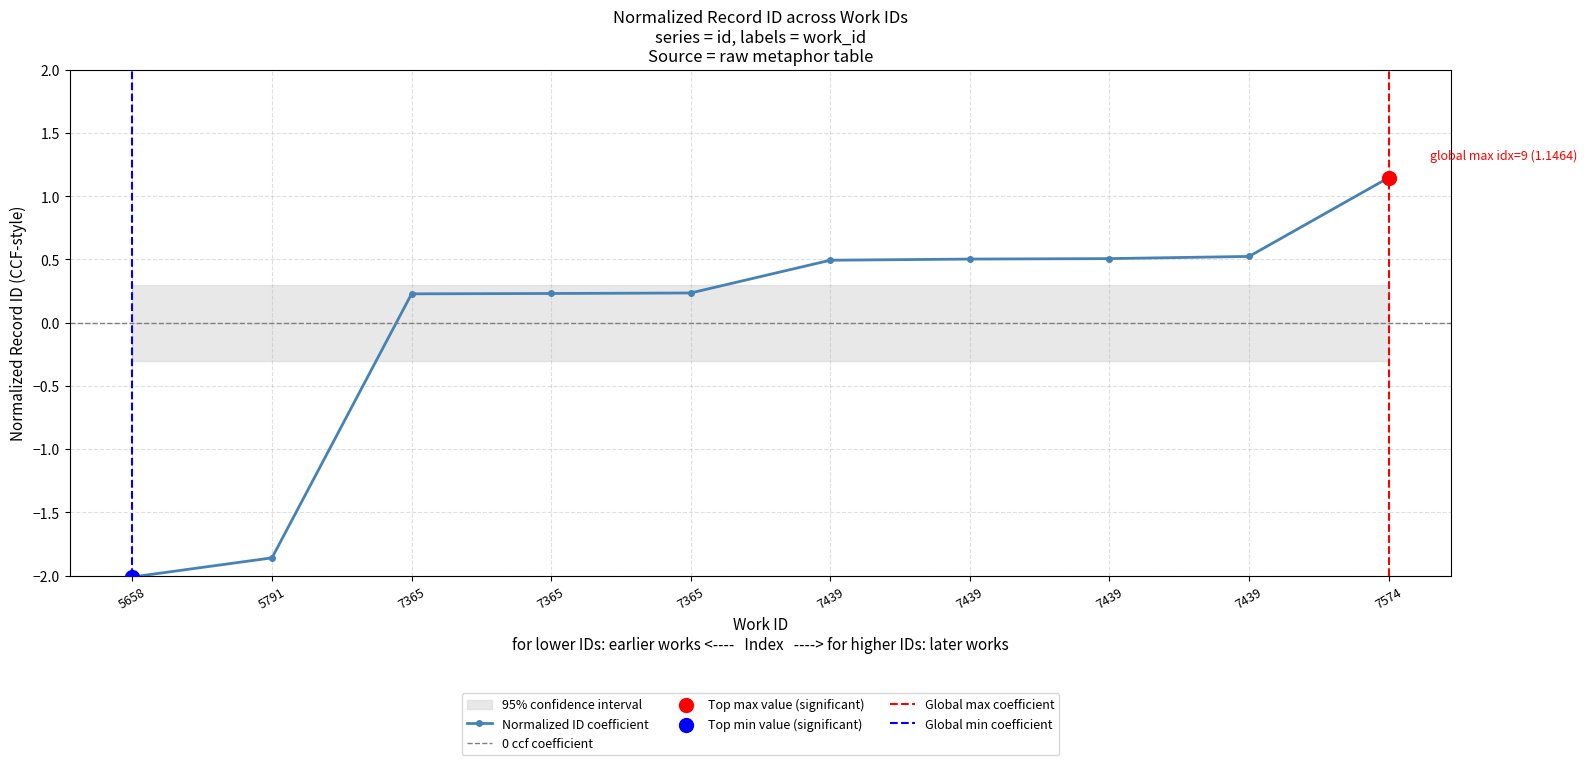

Between 7365 and 7574, which is larger?

7574